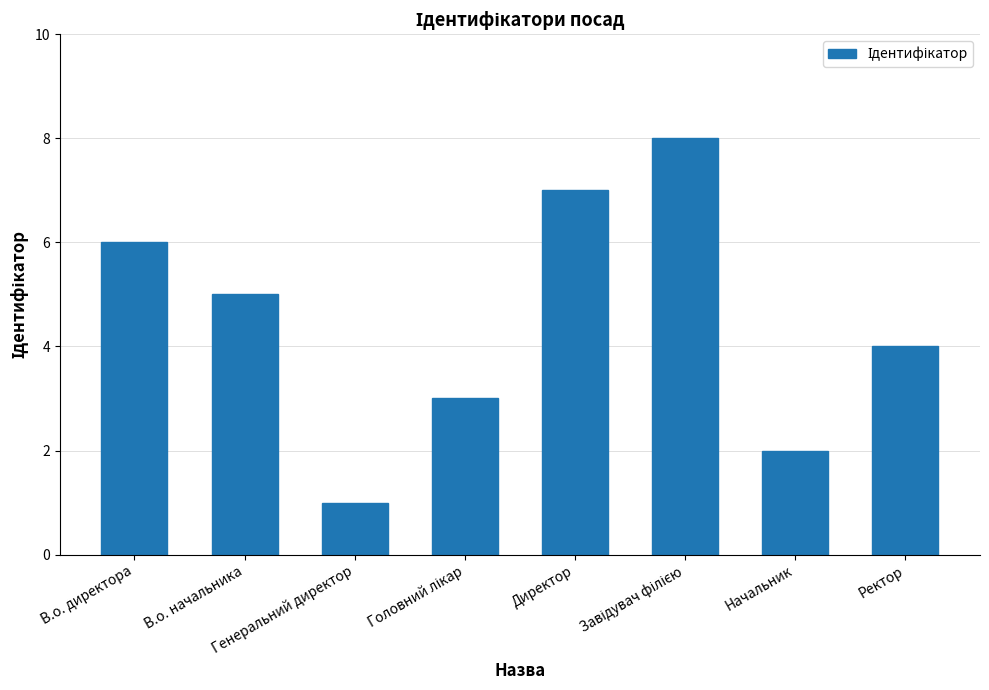

What is the change in value from Директор to Ректор?

-3